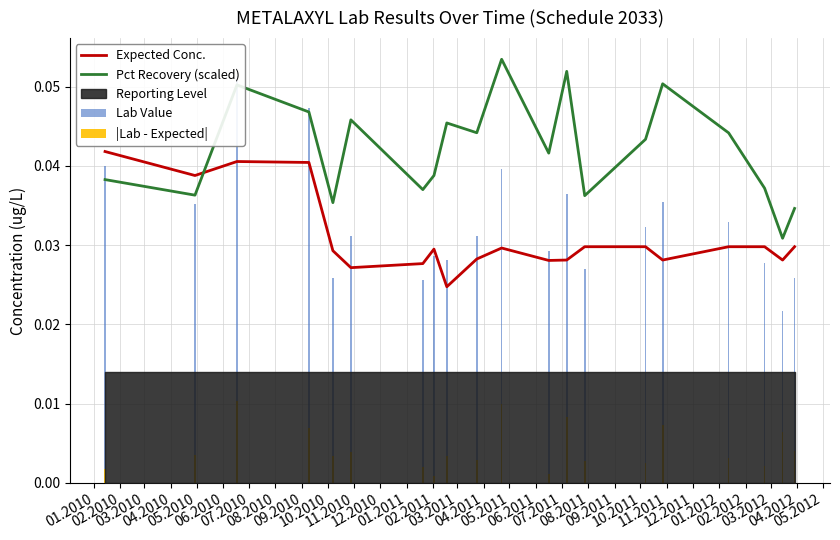

At which category does the chart reach its minimum across all series?

02.2011